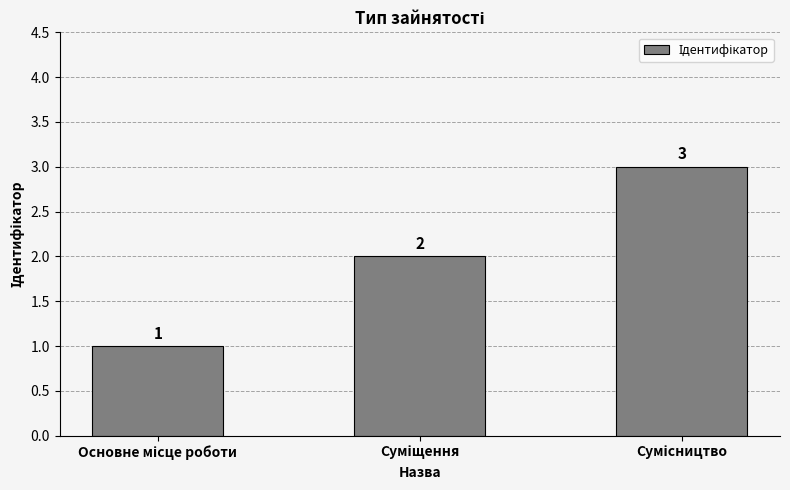

How many data points does each series have?

3